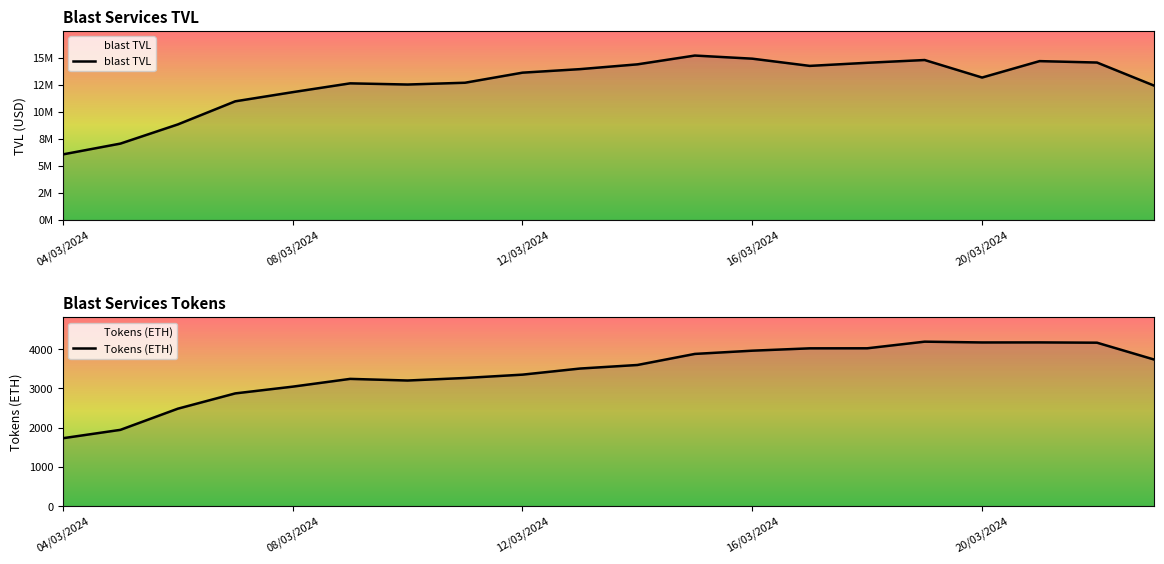

Where does the blast TVL series first go above 13631263?

12/03/2024